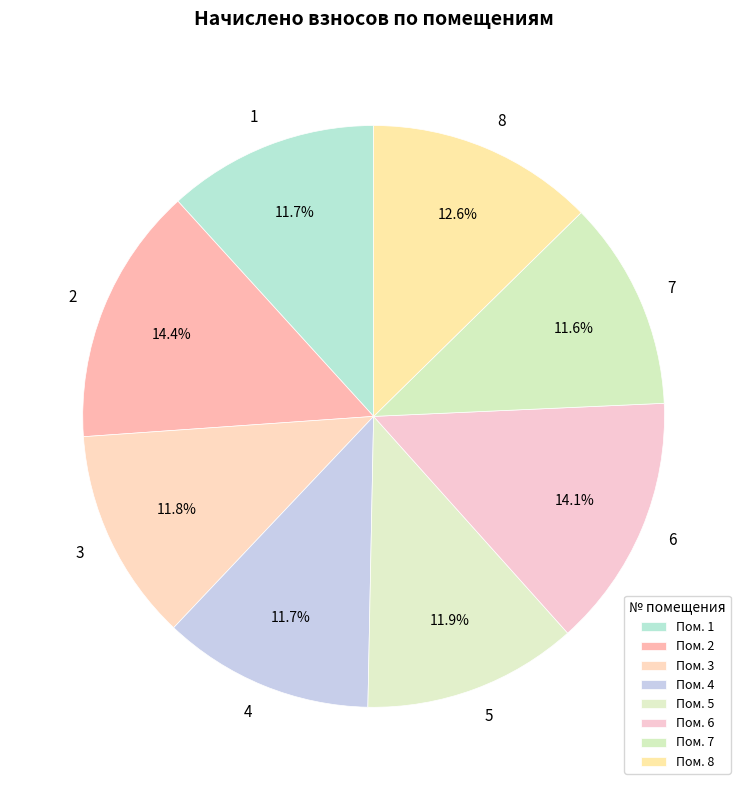

How much of the chart is everything except 4?

88.3%